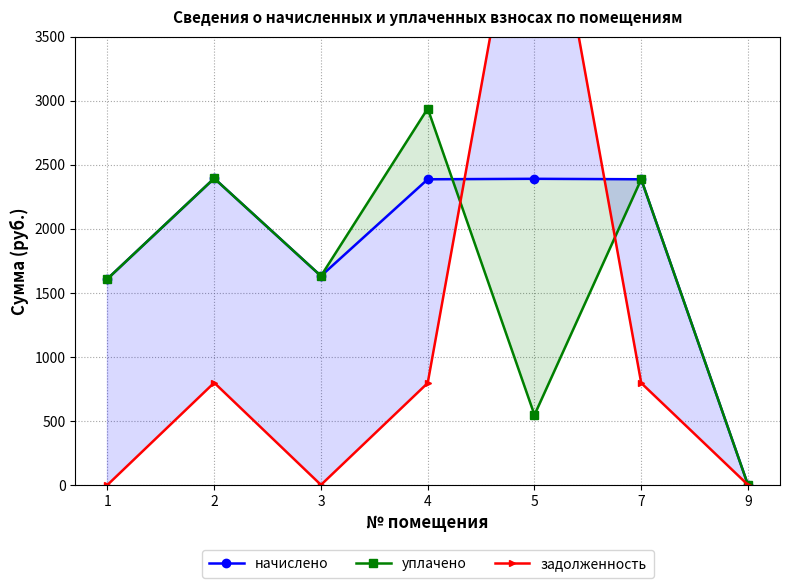

What is the highest value of the задолженность series?

5416.1